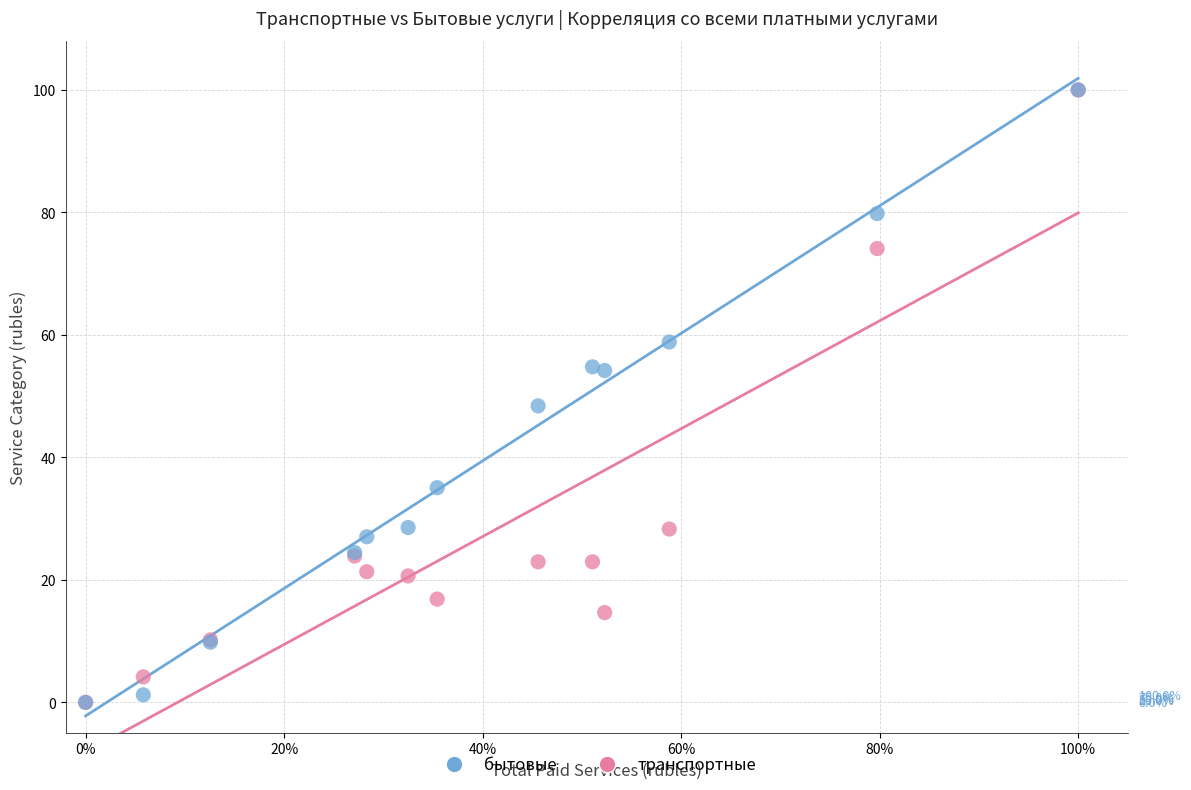

In the транспортные series, what Y value is closest to 50?

28.3